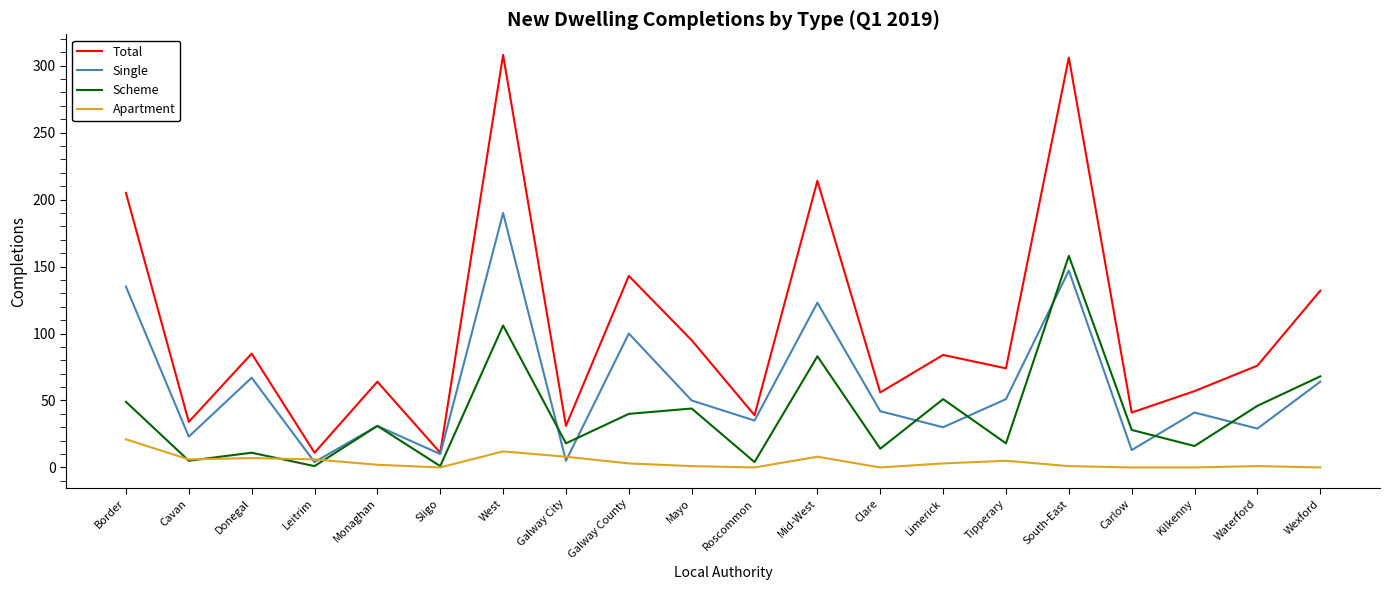

Rank the series by their maximum value, from lowest to highest.

Apartment, Scheme, Single, Total